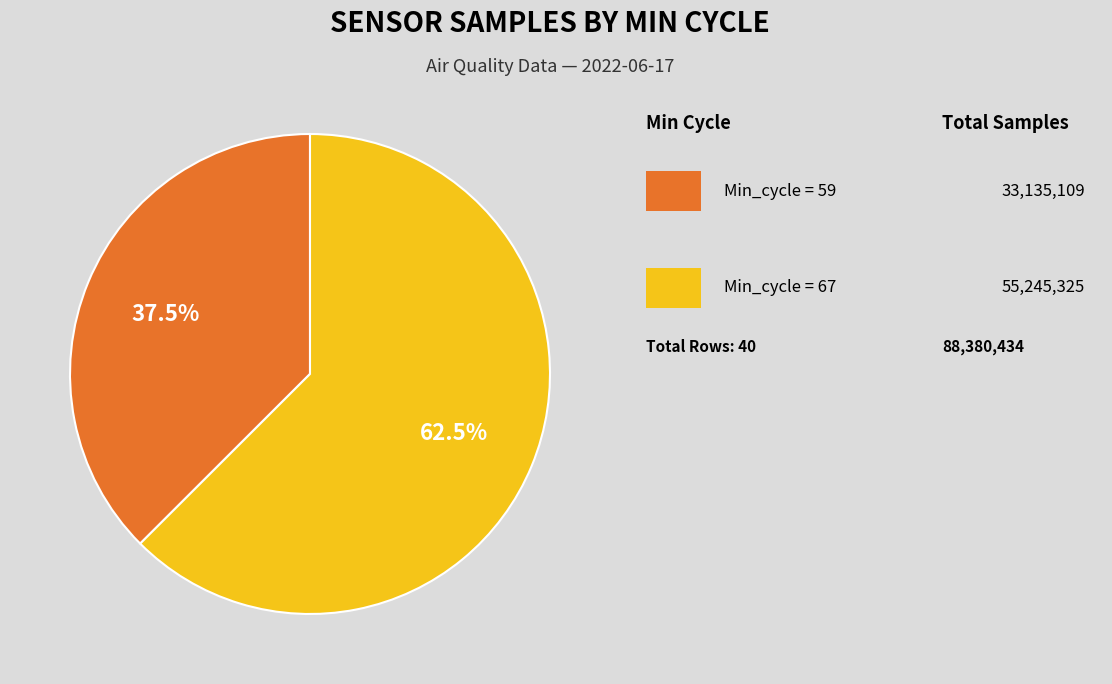

Does any single category account for the majority?

Yes